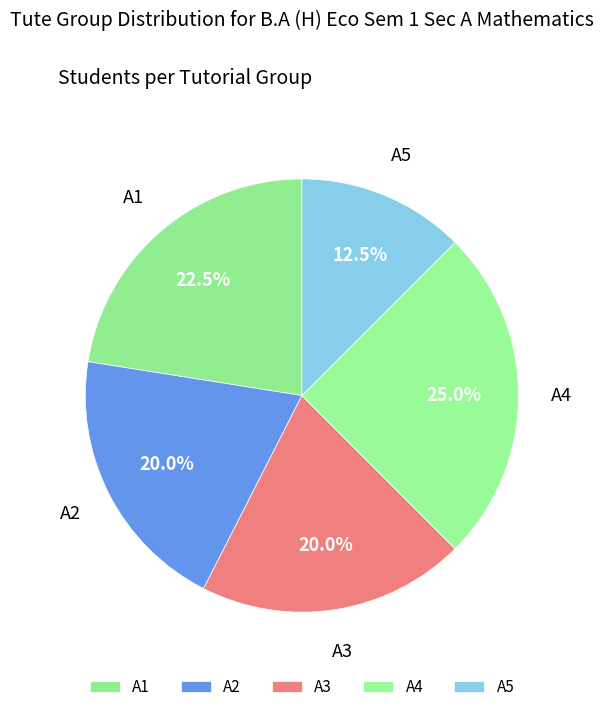

Which category has the biggest portion of the pie?

A4